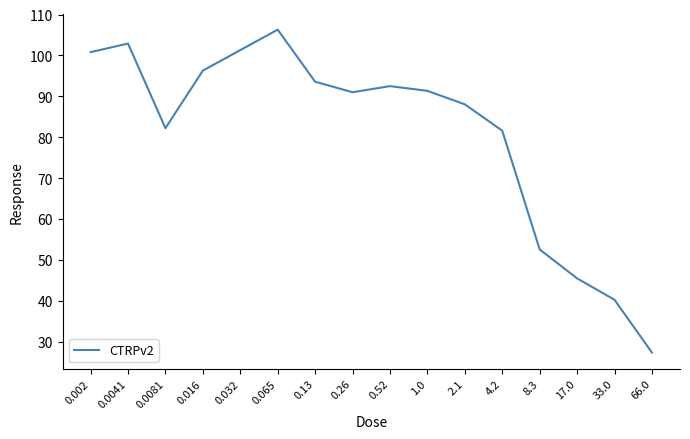

What is the difference between the values at 0.002 and 4.2?

19.2